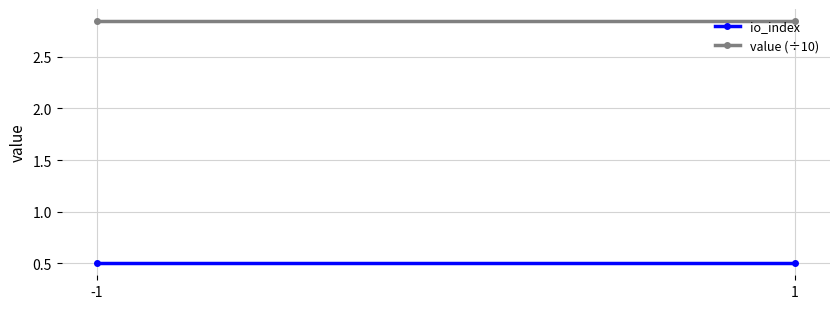

How many series are shown in this chart?

2